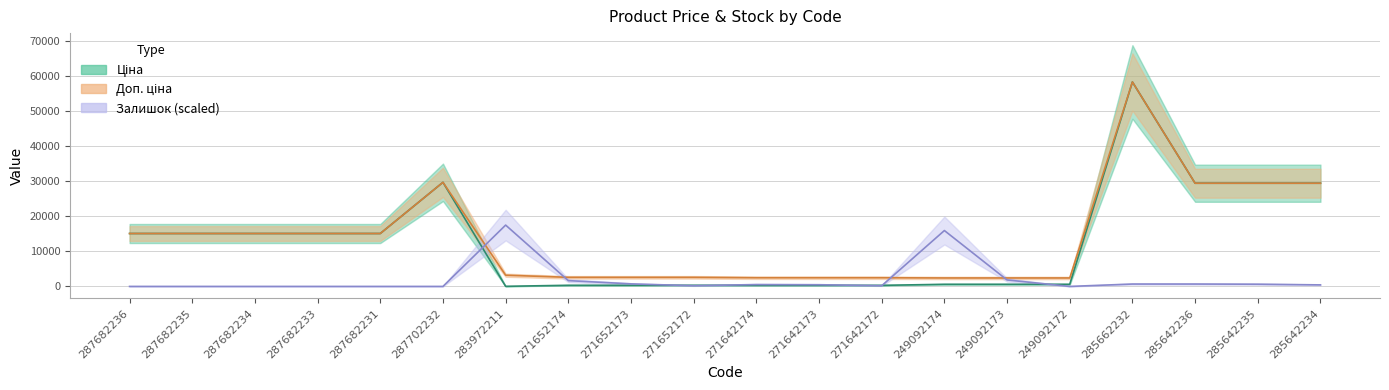

What is the difference between the maximum and minimum values in the Доп. ціна series?

56011.7